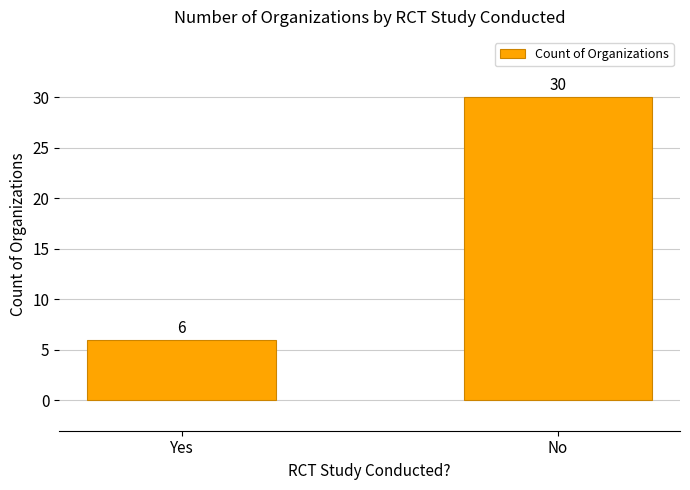

How many distinct data groups are displayed?

1